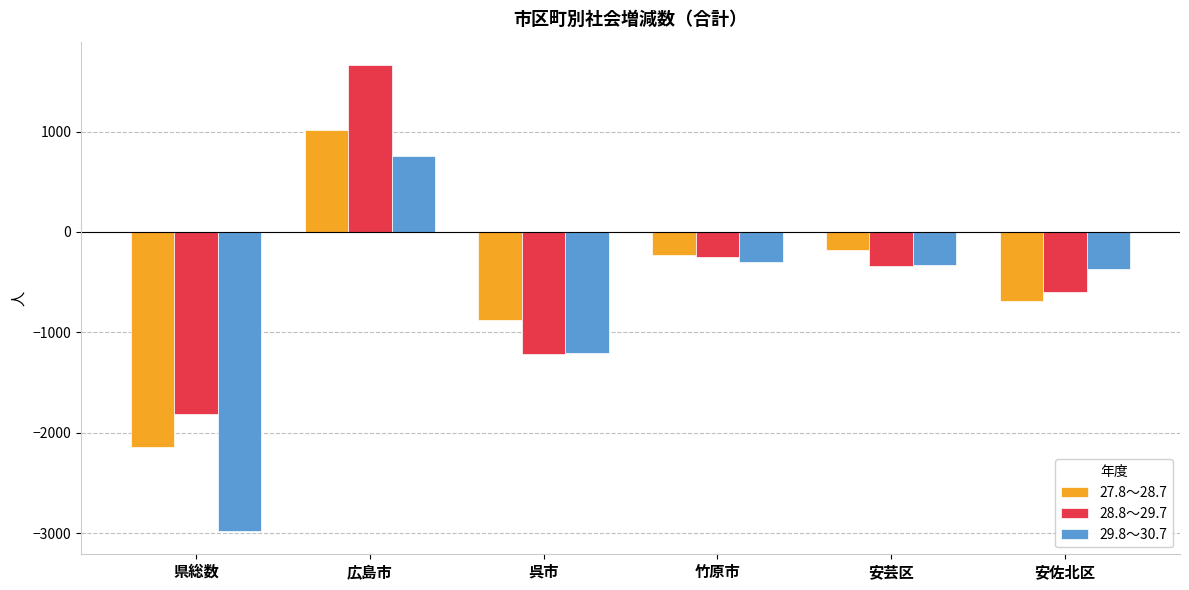

The value of 28.8～29.7 at 竹原市 is -249. True or false?

True